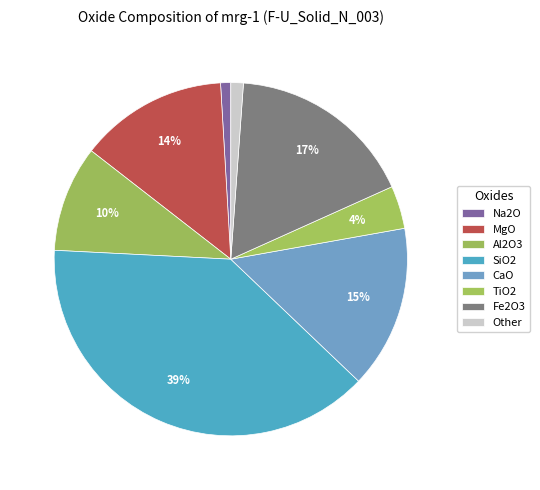

How many slices are in this pie chart?

8